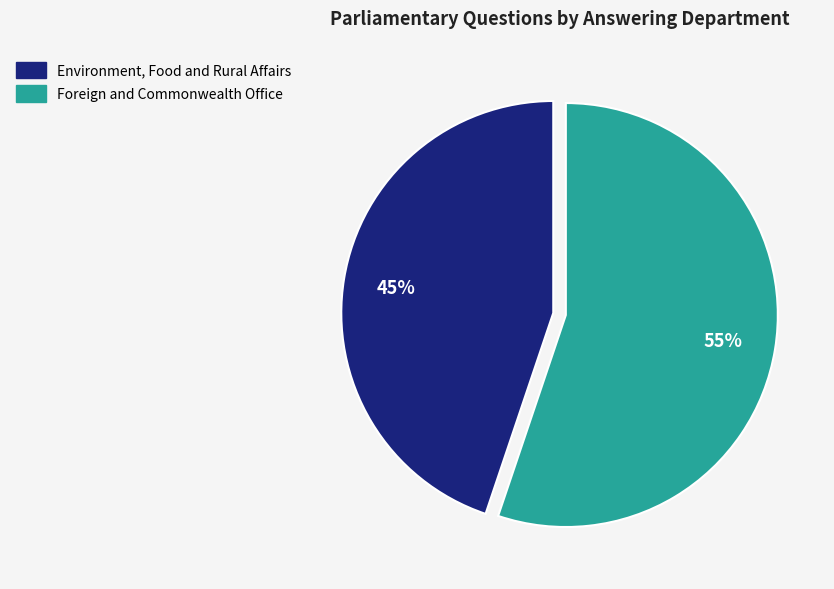

What is the smallest slice in the pie chart?

Environment, Food and Rural Affairs